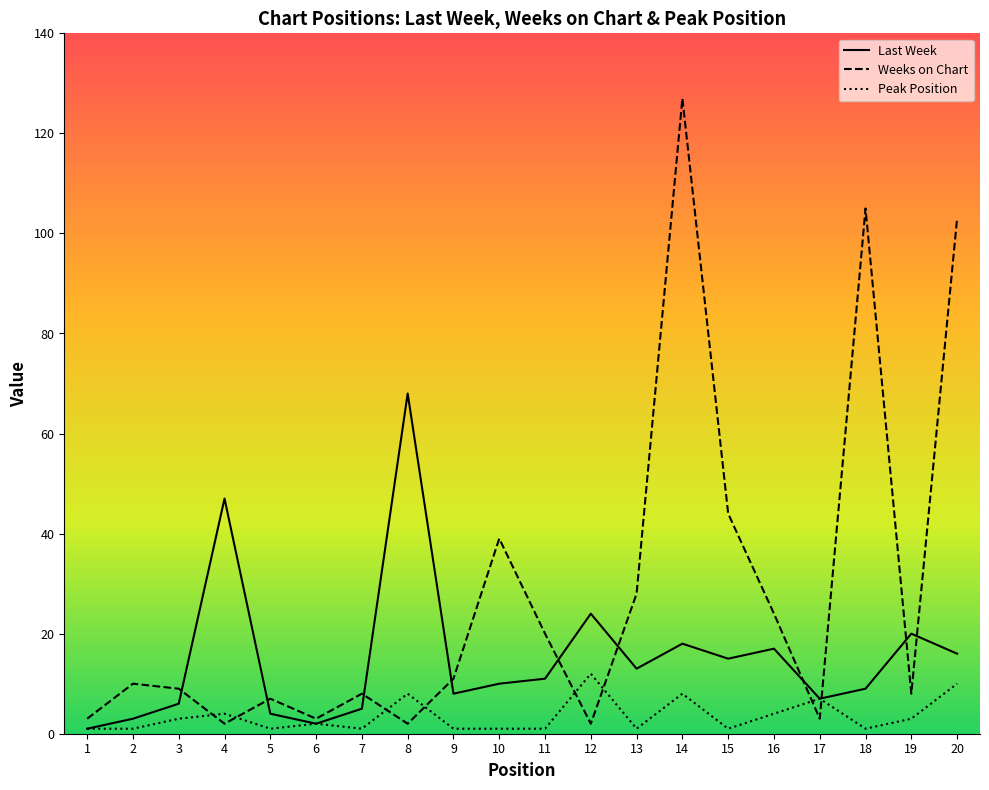

How many times do Peak Position and Weeks on Chart cross each other?

8